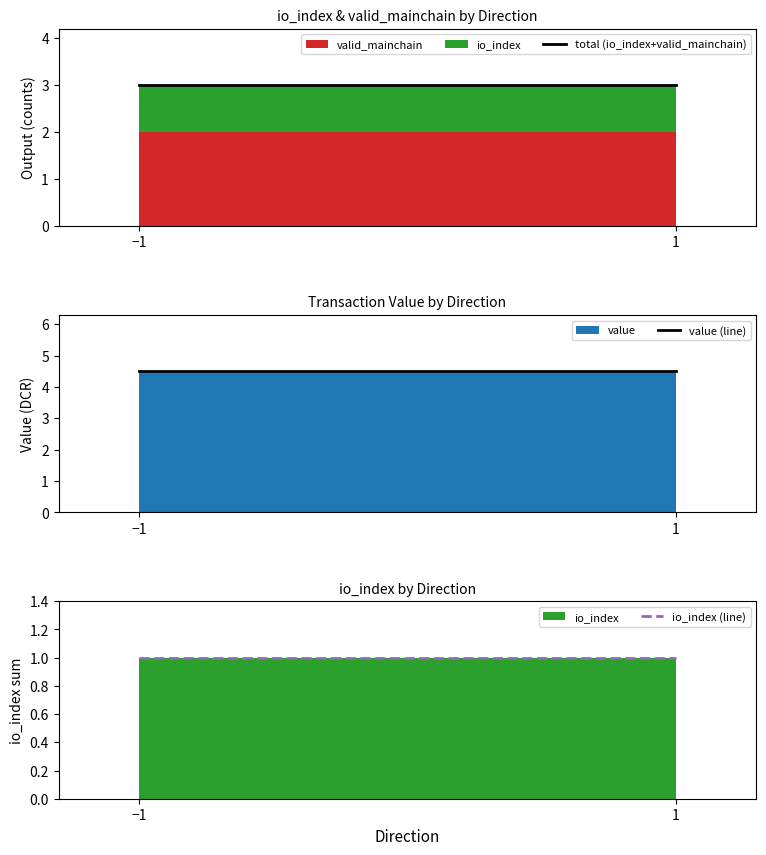

Read the io_index (line) value at 1.

1.0